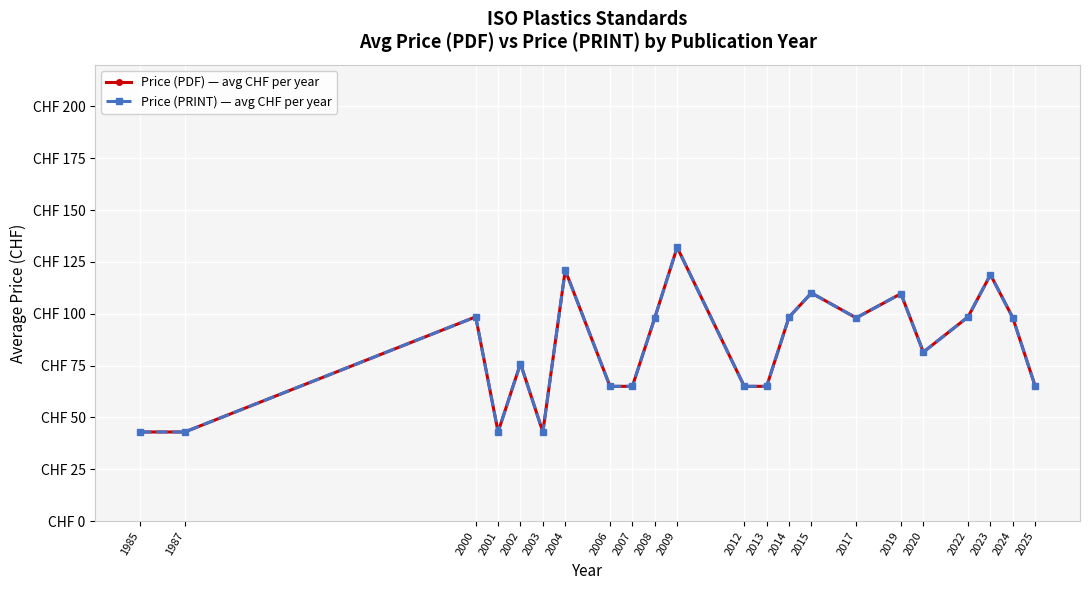

Reading left to right, list all the values displayed in this chart.

Price (PDF) — avg CHF per year: 43.0	43.0	98.5	43.0	76.0	43.0	121.0	65.0	65.0	98.0	132.0	65.0	65.0	98.4	110.0	98.0	109.7	81.5	98.5	118.8	98.0	65.0
Price (PRINT) — avg CHF per year: 43.0	43.0	98.5	43.0	76.0	43.0	121.0	65.0	65.0	98.0	132.0	65.0	65.0	98.4	110.0	98.0	109.7	81.5	98.5	118.8	98.0	65.0